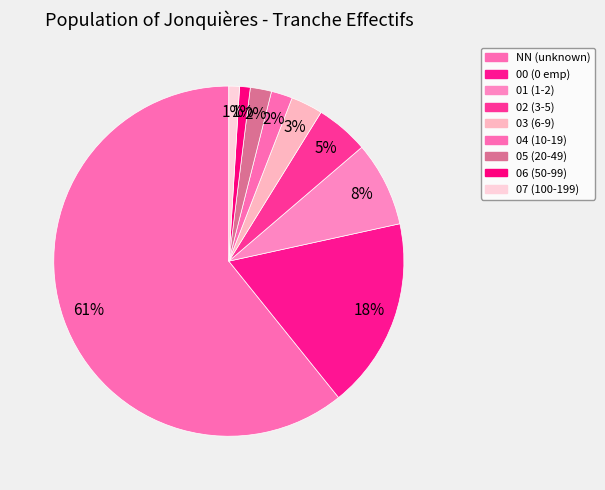

What is the ratio of the value at 06 to the value at 03?

0.3